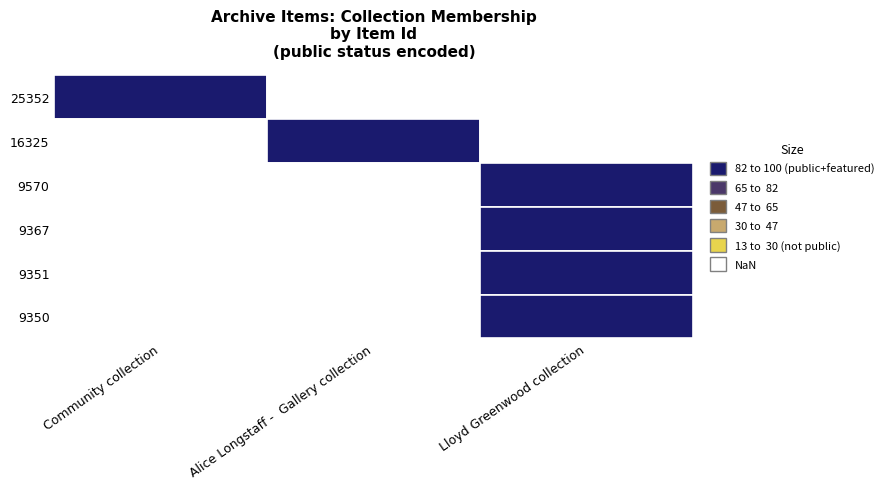

What is the maximum value for 16325?

1